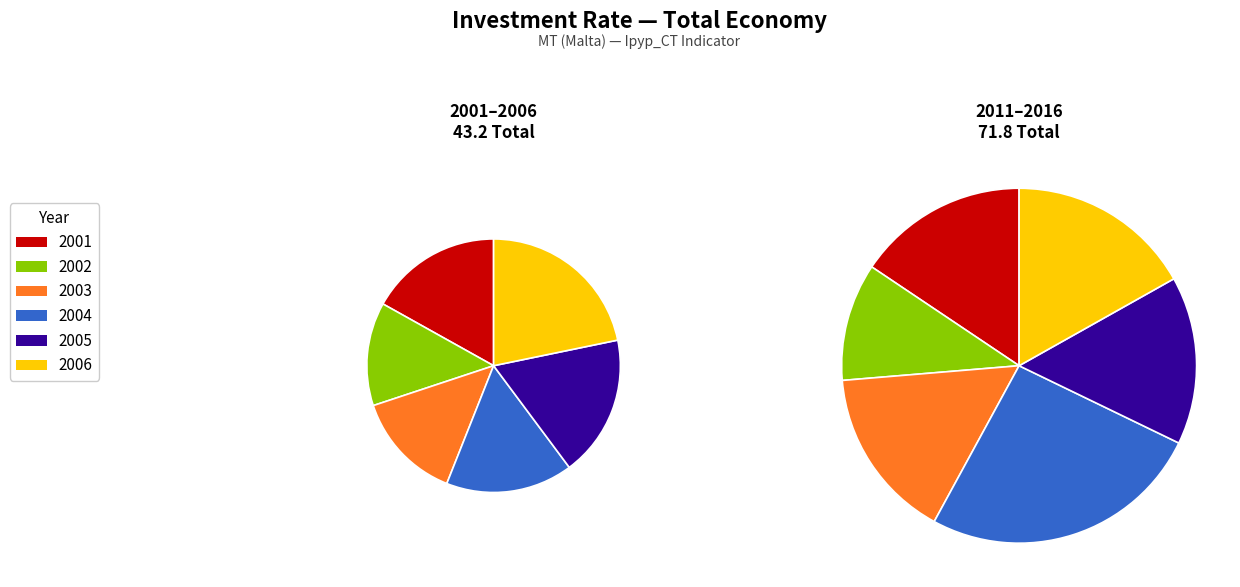

What percentage is the 2003 slice, to the nearest percent?

14%